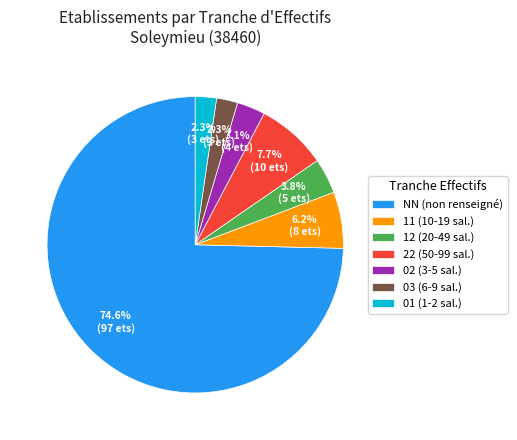

To the nearest percent, what is the difference between the largest and smallest slice percentages?

72%